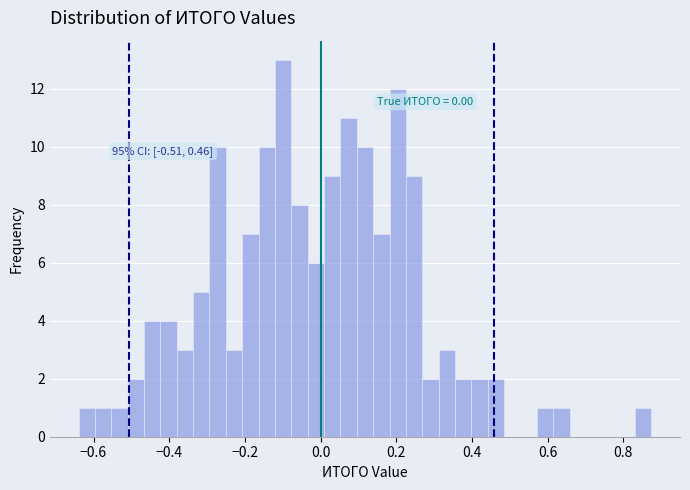

Around what value on the x-axis is the tallest bar? Give the approximate position of its centre, as read against the axis.

-0.10